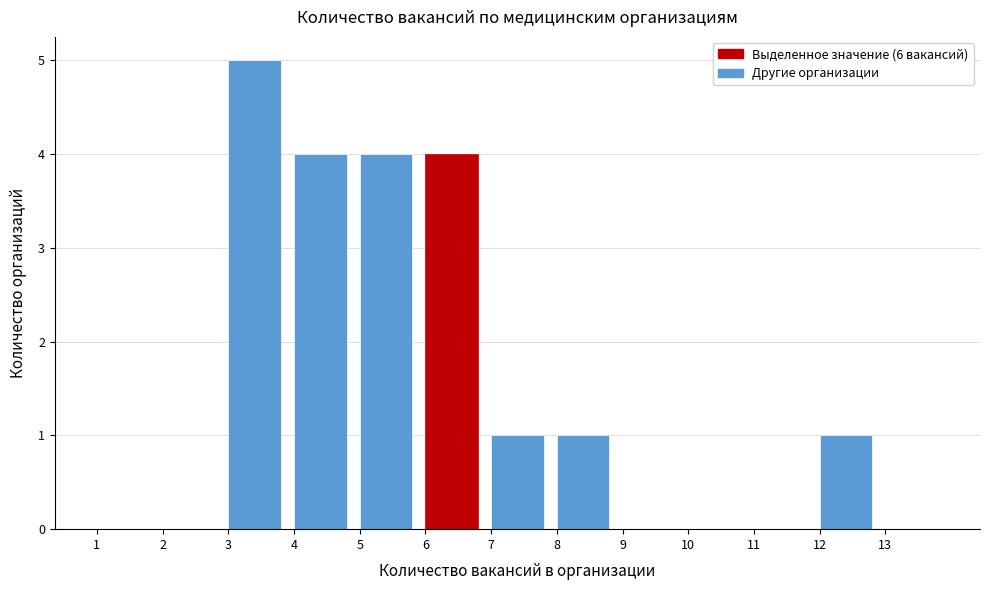

How tall is the bar that spans 5 to 6 on the x-axis? The values are not printed on the chart, so give them approximately, as read against the axis.

4